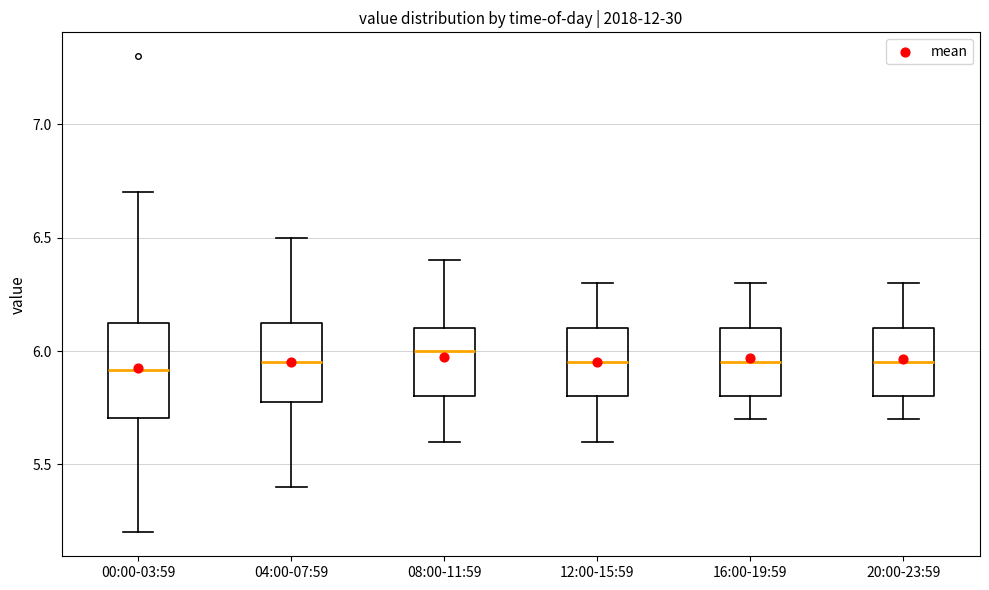

Which box is the tallest, from its lower edge to its upper edge?

00:00-03:59